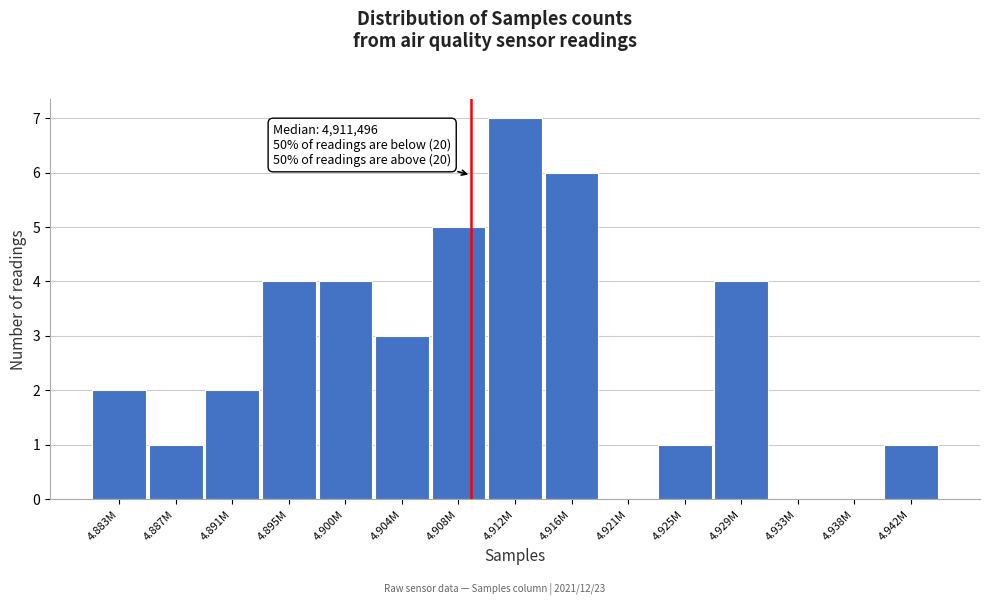

Reading left to right, what are all the values shown in this chart?

4.883M=2	4.887M=1	4.891M=2	4.895M=4	4.900M=4	4.904M=3	4.908M=5	4.912M=7	4.916M=6	4.921M=0	4.925M=1	4.929M=4	4.933M=0	4.938M=0	4.942M=1